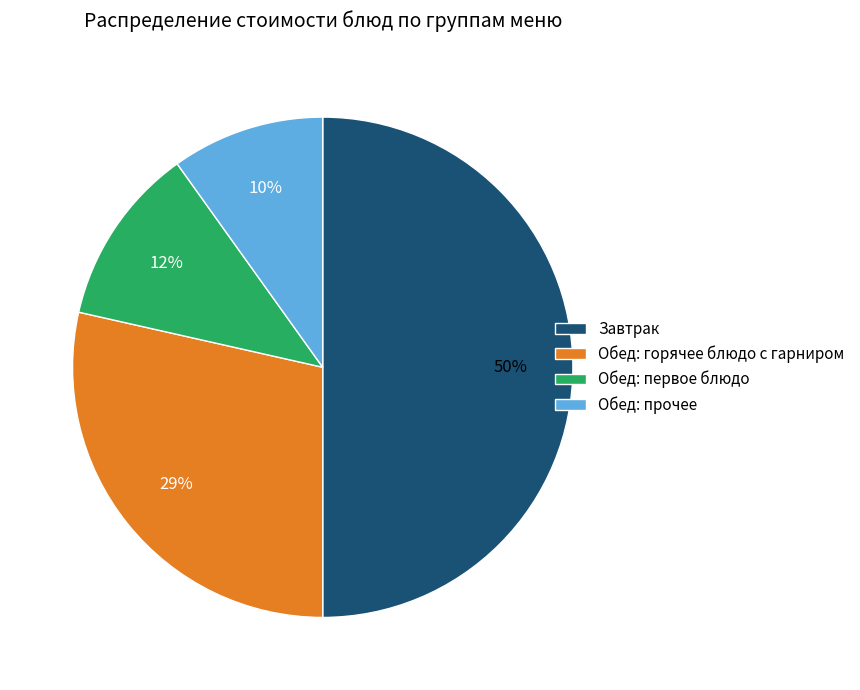

Which category has the biggest portion of the pie?

Завтрак